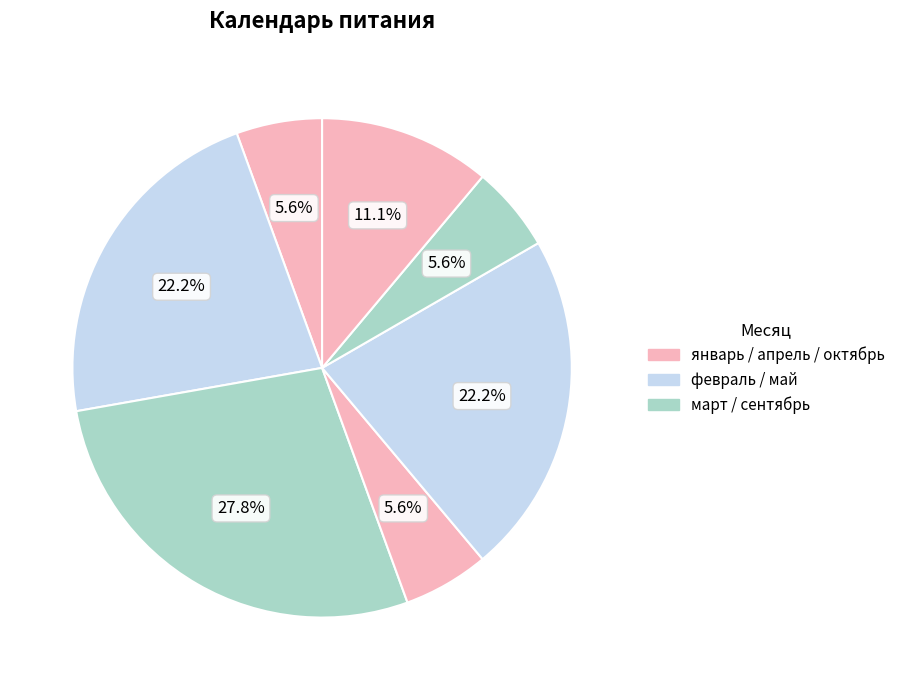

To the nearest percent, what is the average slice percentage?

14%